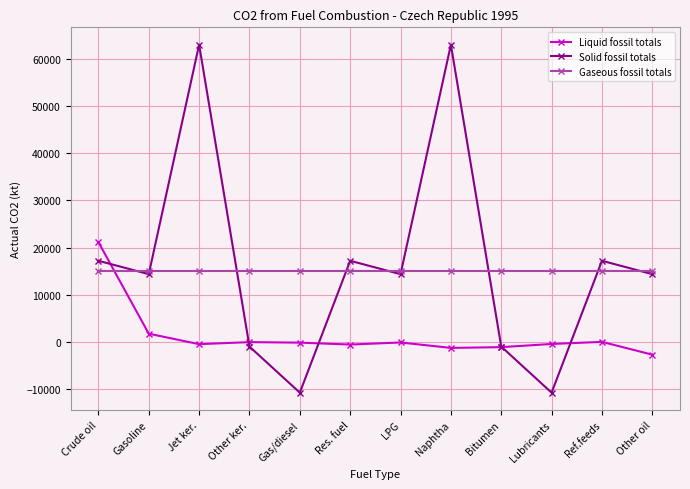

After their last crossing, which series has the higher values: Gaseous fossil totals or Liquid fossil totals?

Gaseous fossil totals